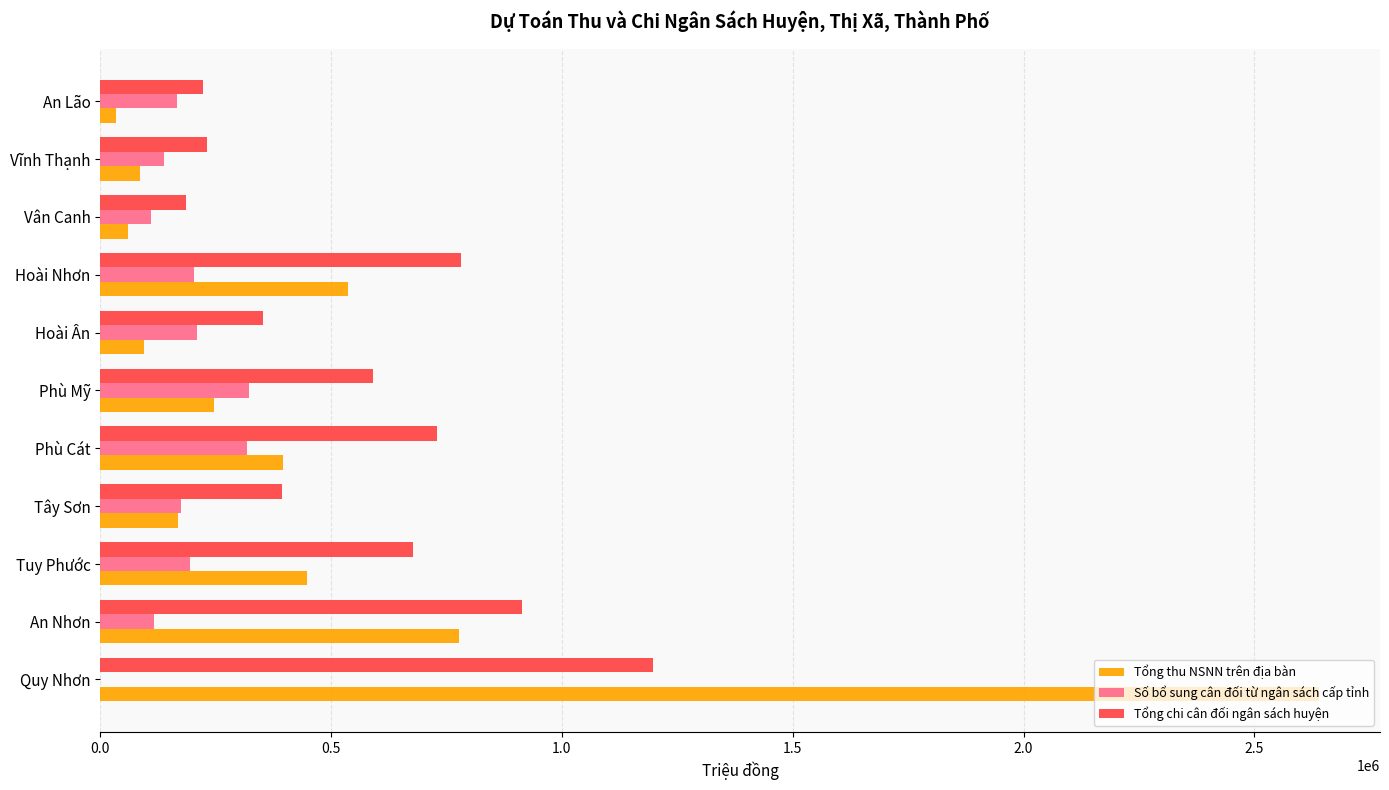

Is the value of Tổng chi cân đối ngân sách huyện at Tây Sơn greater than the value of Tổng thu NSNN trên địa bàn at Quy Nhơn?

No